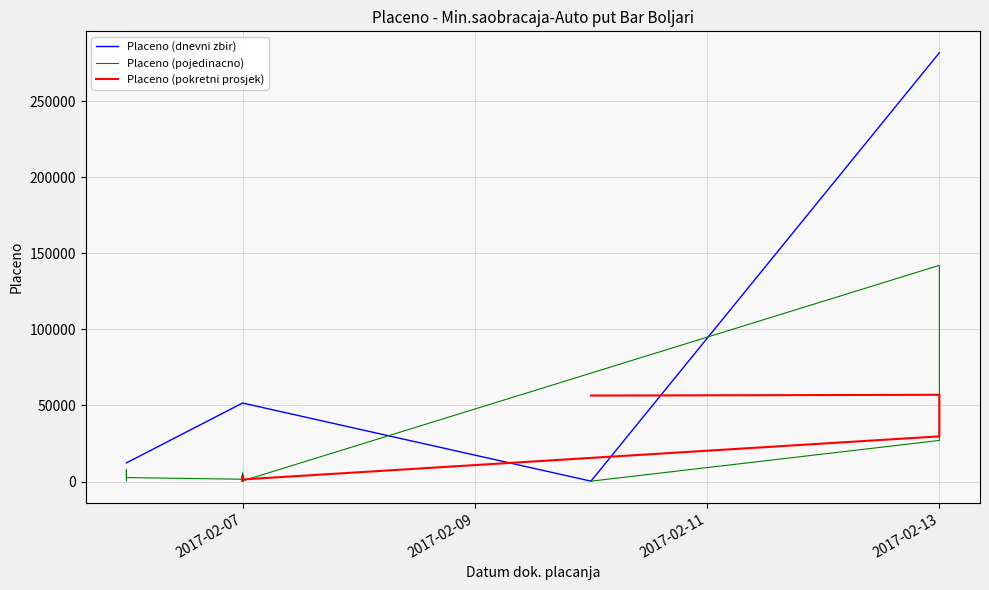

How many interior local peaks does the Placeno (dnevni zbir) series have?

1